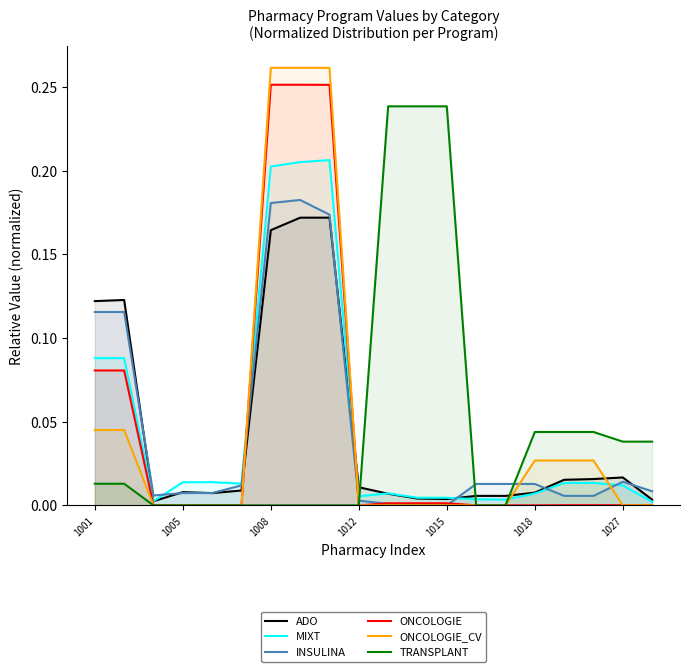

True or false: ONCOLOGIE has a value of 0.0 at 1005.

True